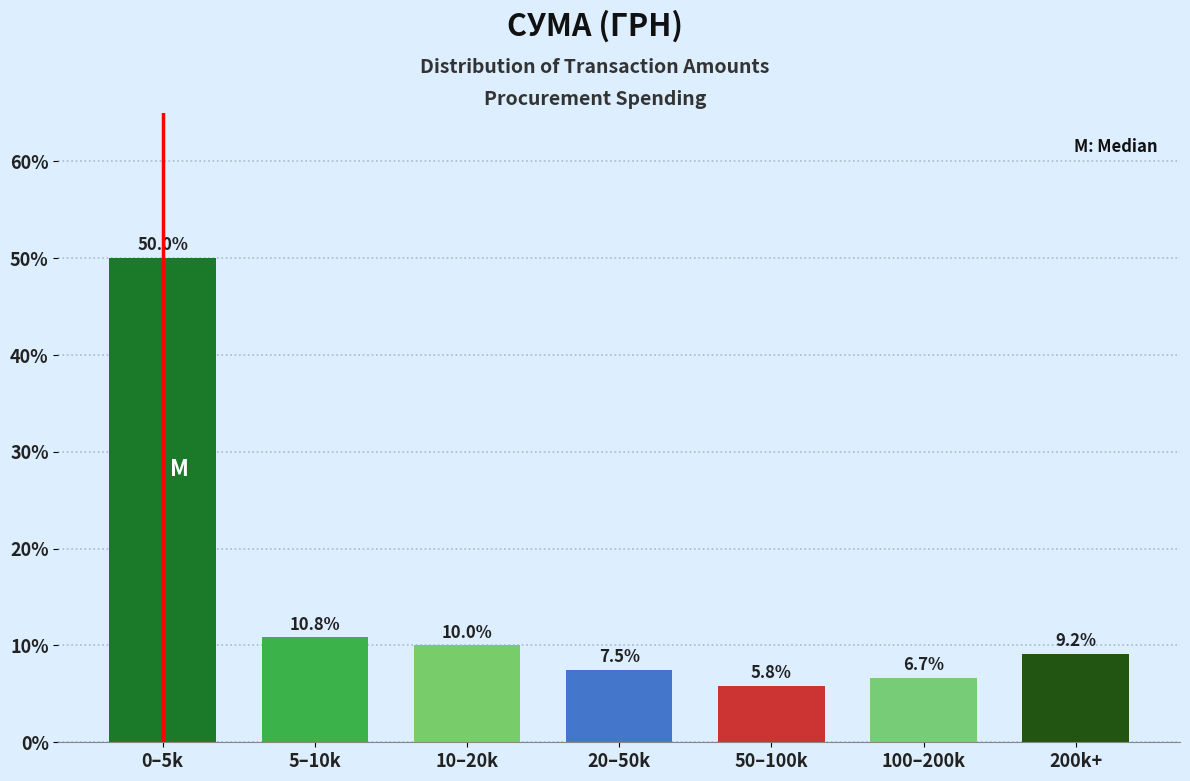

Reading left to right, extract all data points from this chart.

0–5k=50.0	5–10k=10.8	10–20k=10.0	20–50k=7.5	50–100k=5.8	100–200k=6.7	200k+=9.2